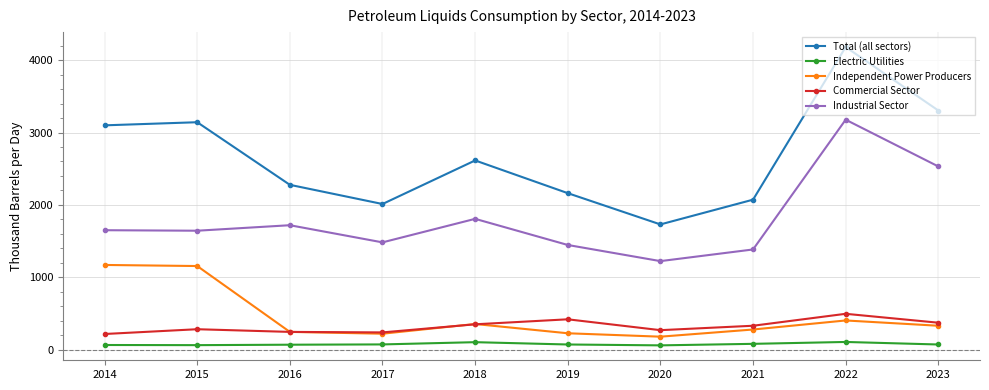

How many interior local peaks does the Commercial Sector series have?

3